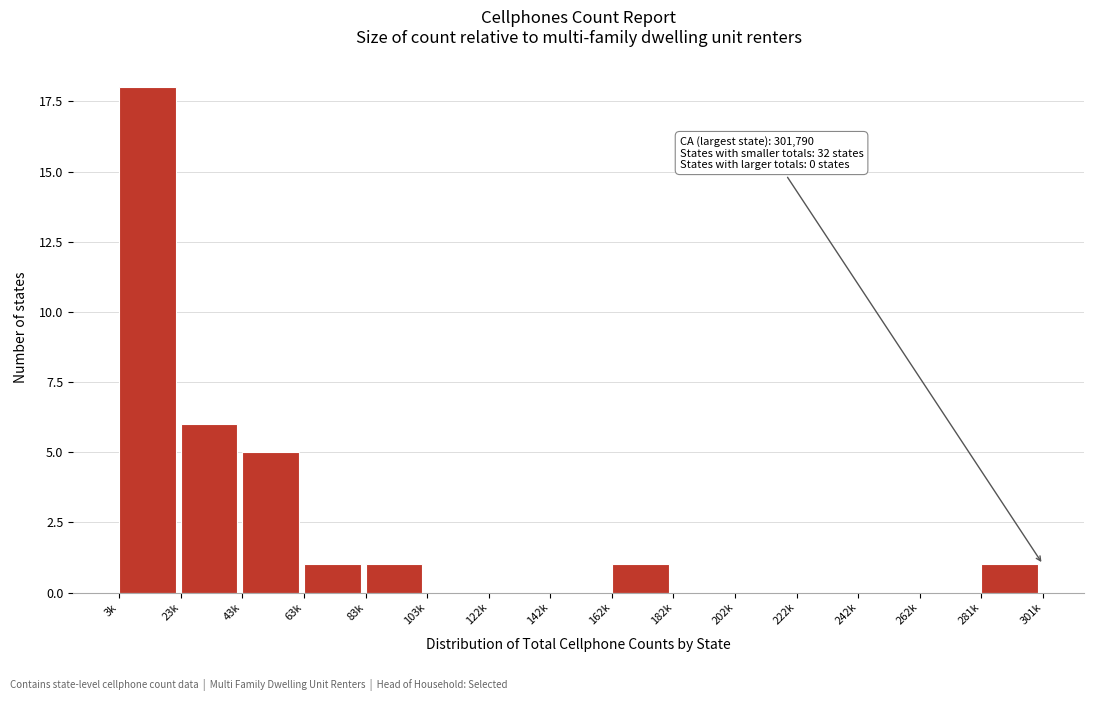

Reading left to right, extract all data points from this chart.

3k=18	23k=6	43k=5	63k=1	83k=1	103k=0	122k=0	142k=0	162k=1	182k=0	202k=0	222k=0	242k=0	262k=0	281k=1